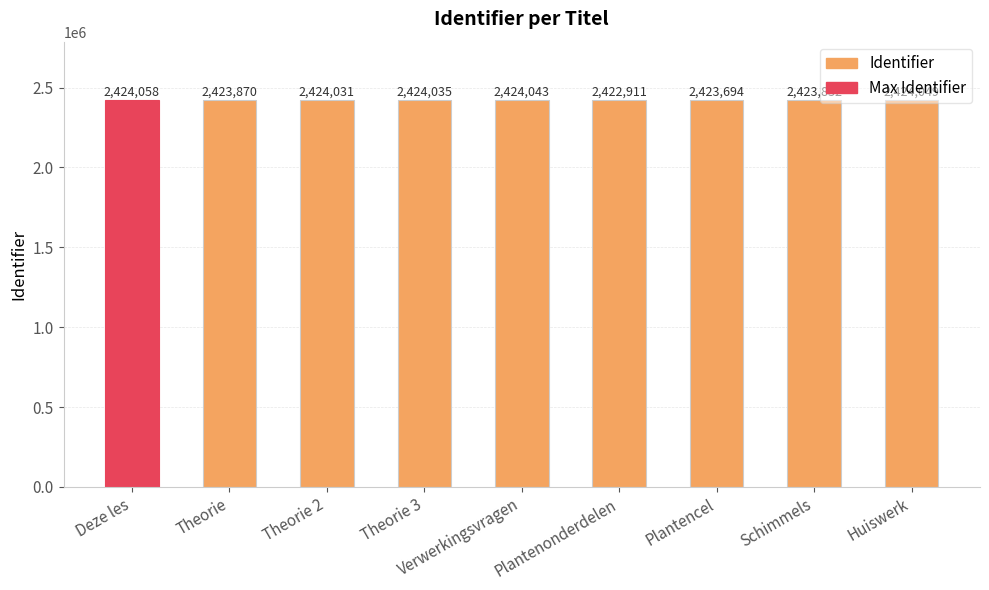

What is the label of the 8th bar from the left?

Schimmels